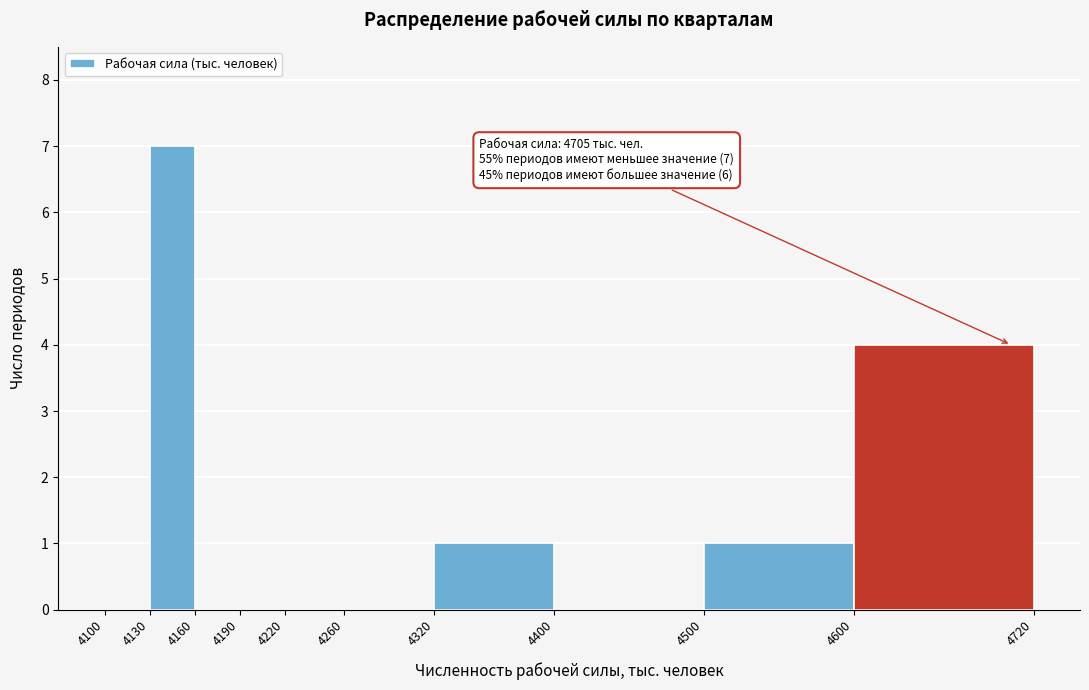

Which range on the x-axis has the tallest bar?

4130 to 4160